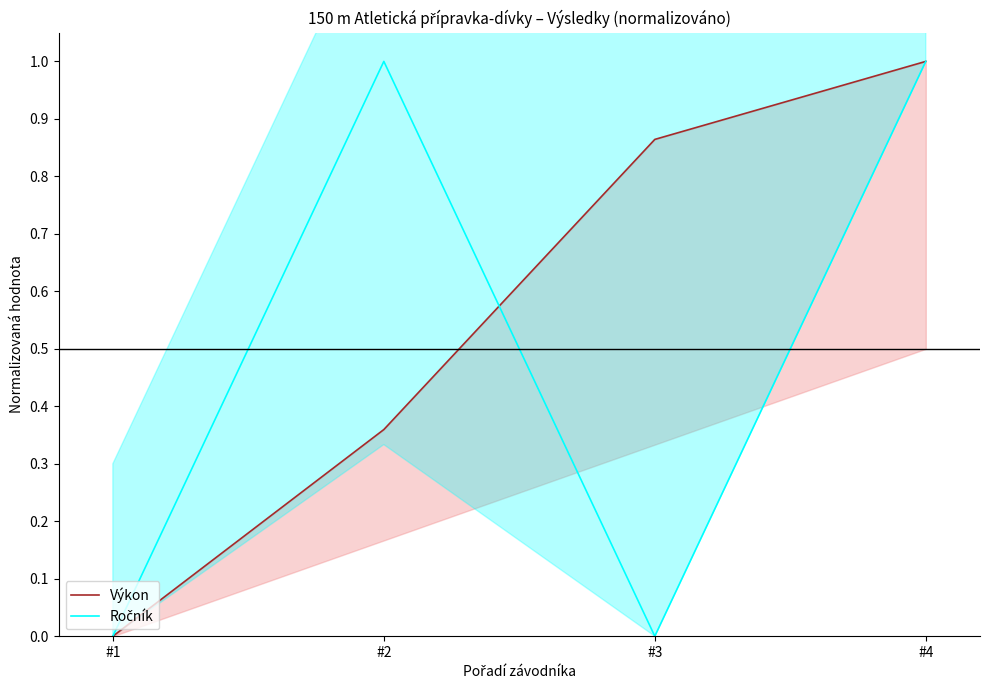

Reading left to right, list all the values displayed in this chart.

Výkon: #1=0.0	#2=0.4	#3=0.9	#4=1.0
Ročník: #1=0.0	#2=1.0	#3=0.0	#4=1.0